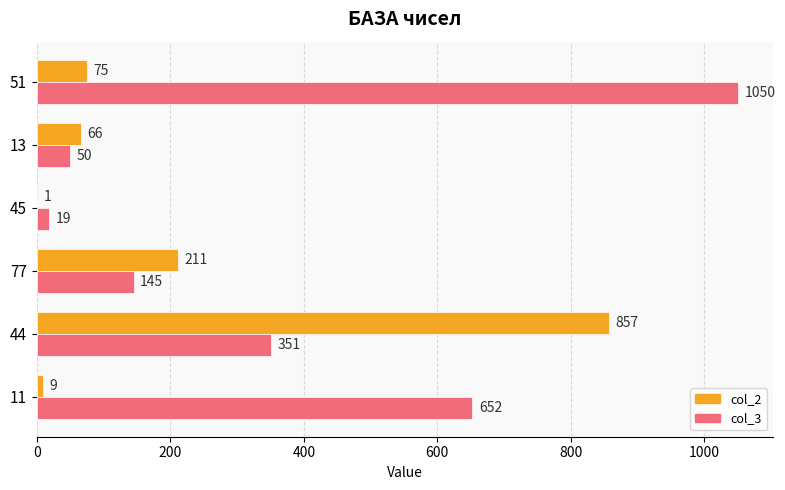

Which series has the largest total across all categories?

col_3